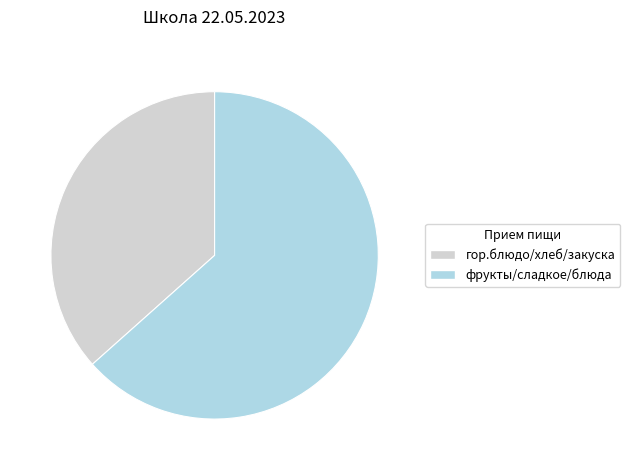

Does any single category account for the majority?

Yes